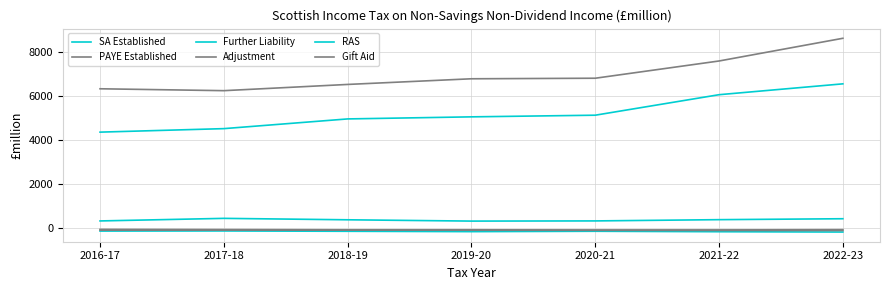

What is the lowest value of the Gift Aid series?

-121